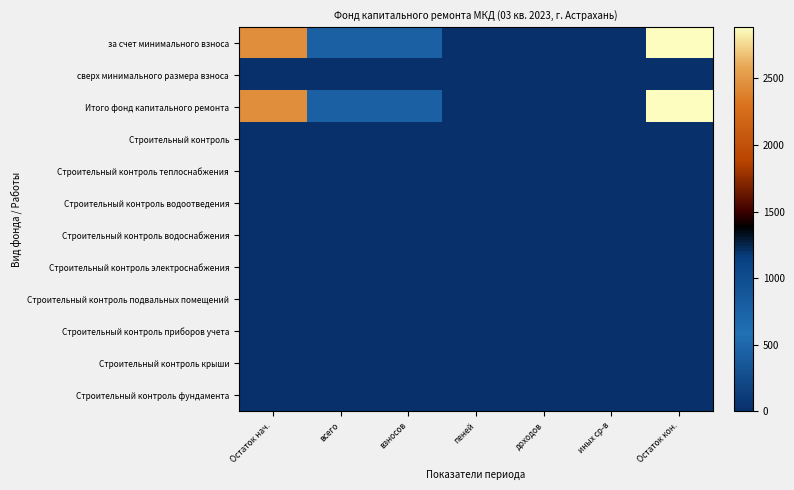

Reading left to right, transcribe all the data shown in this chart.

за счет минимального взноса: Остаток нач.=2450.1	всего=434.3	взносов=431.8	пеней=2.5	доходов=0.0	иных ср-в=0.0	Остаток кон.=2884.4
сверх минимального размера взноса: Остаток нач.=0.0	всего=0.0	взносов=0.0	пеней=0.0	доходов=0.0	иных ср-в=0.0	Остаток кон.=0.0
Итого фонд капитального ремонта: Остаток нач.=2450.1	всего=434.3	взносов=431.8	пеней=2.5	доходов=0.0	иных ср-в=0.0	Остаток кон.=2884.4
Строительный контроль: Остаток нач.=0.0	всего=0.0	взносов=0.0	пеней=0.0	доходов=0.0	иных ср-в=0.0	Остаток кон.=0.0
Строительный контроль теплоснабжения: Остаток нач.=0.0	всего=0.0	взносов=0.0	пеней=0.0	доходов=0.0	иных ср-в=0.0	Остаток кон.=0.0
Строительный контроль водоотведения: Остаток нач.=0.0	всего=0.0	взносов=0.0	пеней=0.0	доходов=0.0	иных ср-в=0.0	Остаток кон.=0.0
Строительный контроль водоснабжения: Остаток нач.=0.0	всего=0.0	взносов=0.0	пеней=0.0	доходов=0.0	иных ср-в=0.0	Остаток кон.=0.0
Строительный контроль электроснабжения: Остаток нач.=0.0	всего=0.0	взносов=0.0	пеней=0.0	доходов=0.0	иных ср-в=0.0	Остаток кон.=0.0
Строительный контроль подвальных помещений: Остаток нач.=0.0	всего=0.0	взносов=0.0	пеней=0.0	доходов=0.0	иных ср-в=0.0	Остаток кон.=0.0
Строительный контроль приборов учета: Остаток нач.=0.0	всего=0.0	взносов=0.0	пеней=0.0	доходов=0.0	иных ср-в=0.0	Остаток кон.=0.0
Строительный контроль крыши: Остаток нач.=0.0	всего=0.0	взносов=0.0	пеней=0.0	доходов=0.0	иных ср-в=0.0	Остаток кон.=0.0
Строительный контроль фундамента: Остаток нач.=0.0	всего=0.0	взносов=0.0	пеней=0.0	доходов=0.0	иных ср-в=0.0	Остаток кон.=0.0